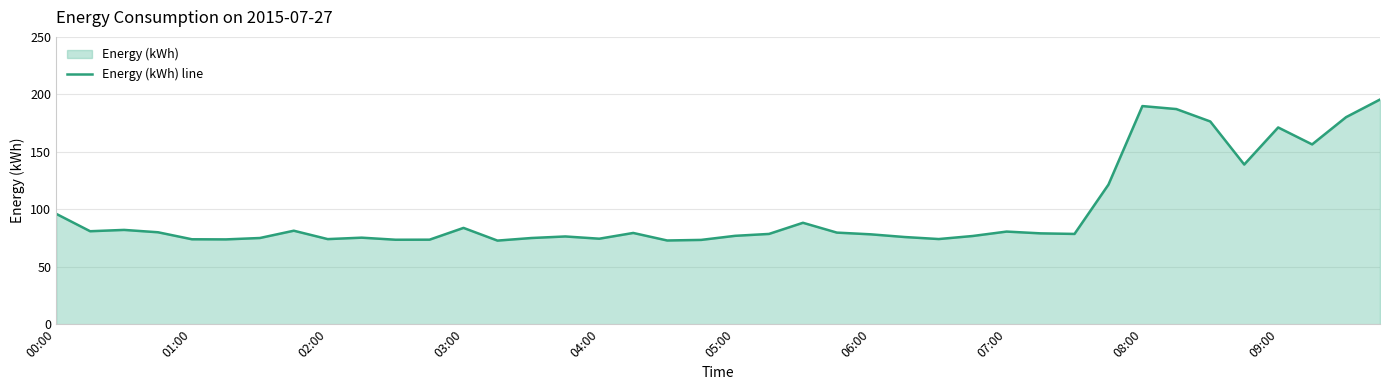

What is the maximum value shown in the chart?

195.5